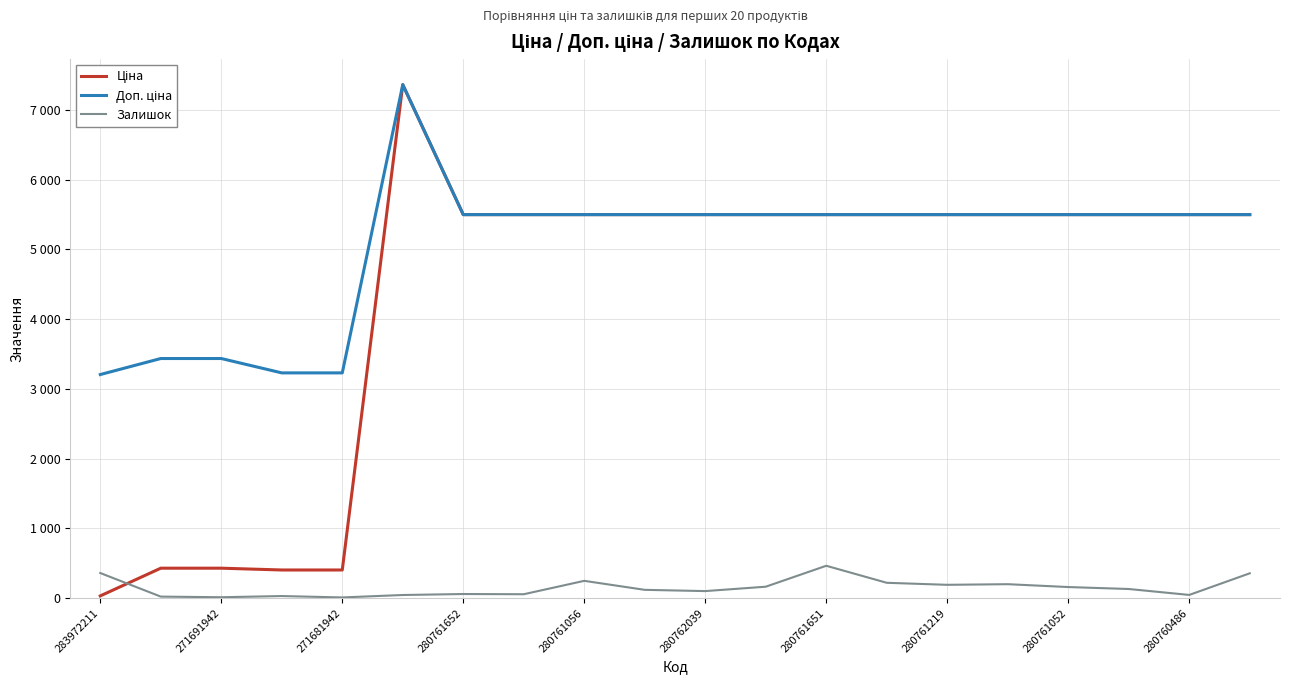

Does the chart display data point markers on the line(s)?

No